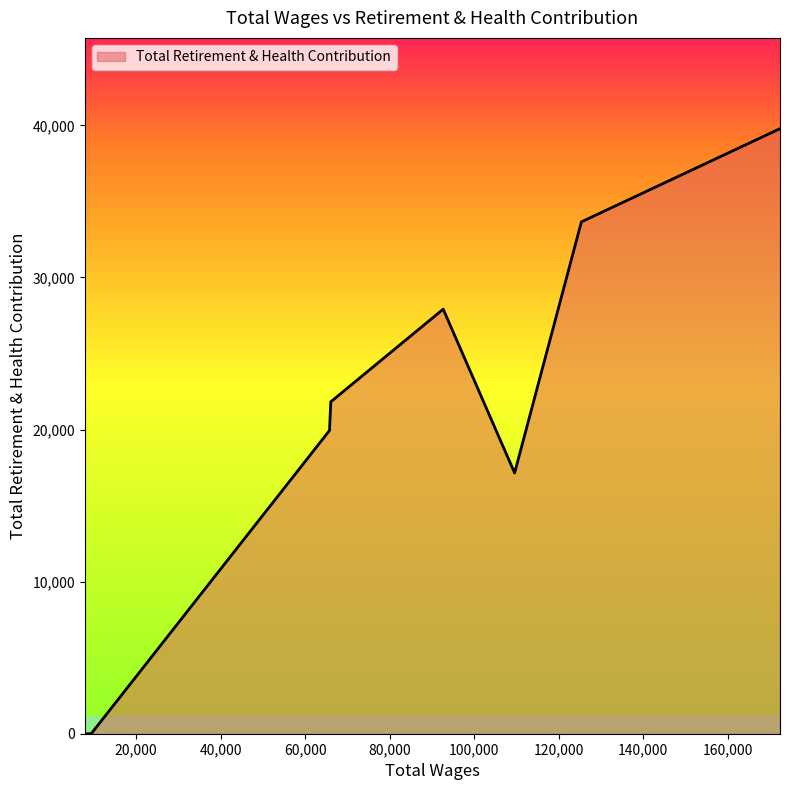

True or false: the data has more than 2 interior local peaks.

False